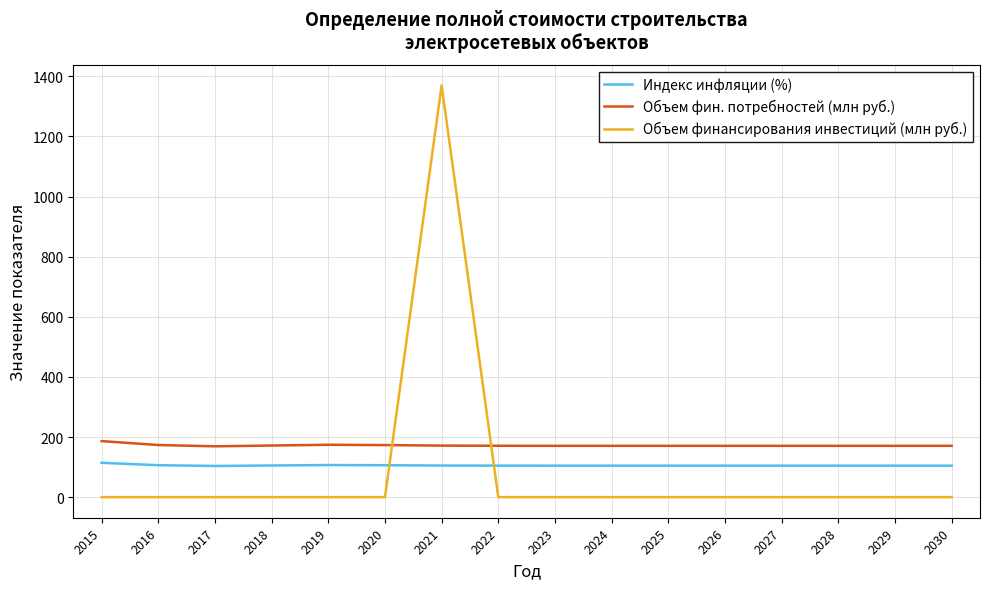

What is the spread (max minus min) of values at 2025?

170.8